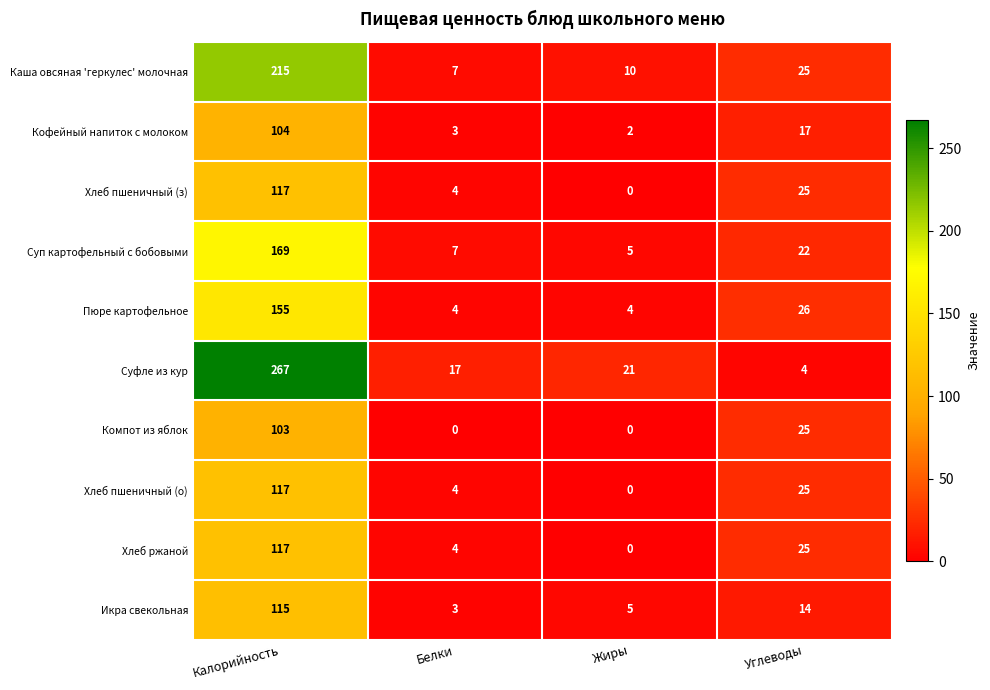

What is the total value across all series at Жиры?

47